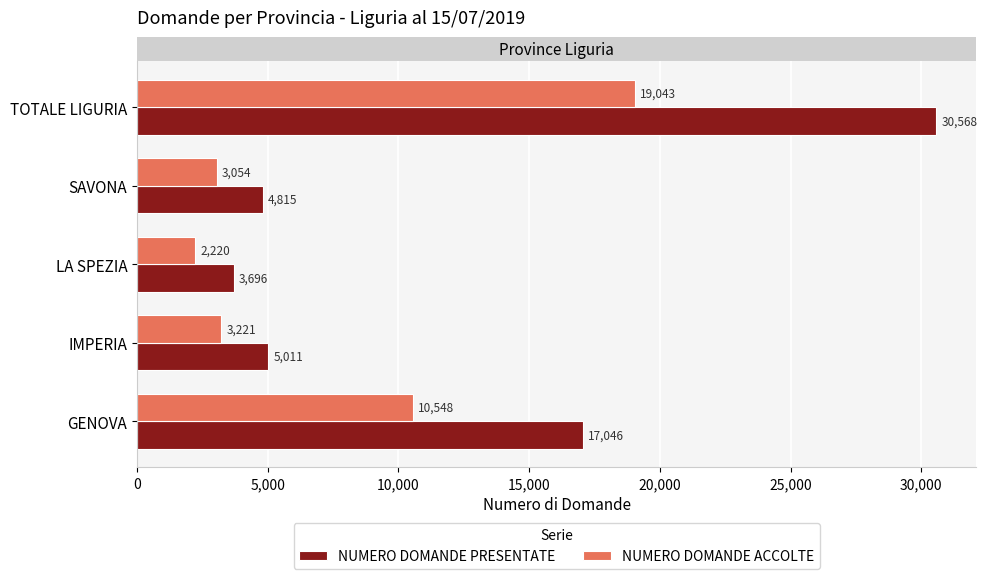

What is the average value of the NUMERO DOMANDE ACCOLTE series?

7617